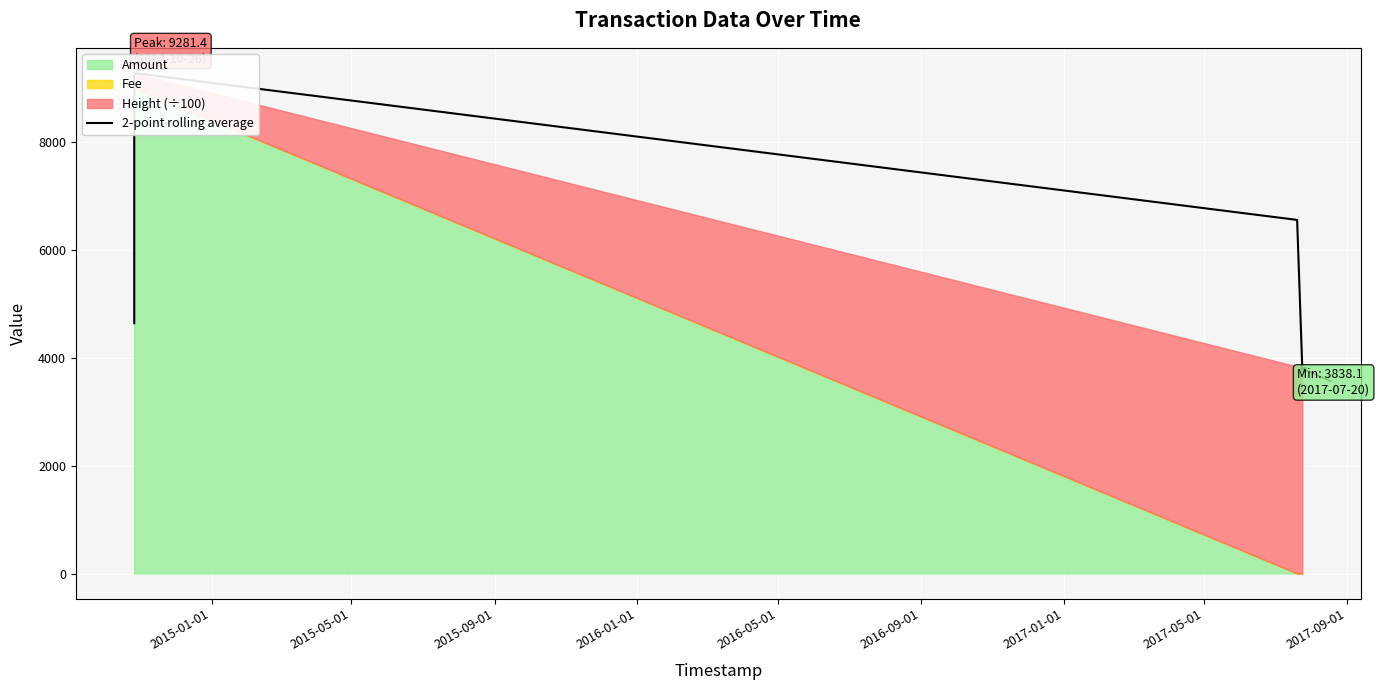

What is the smallest value displayed?

3845.2